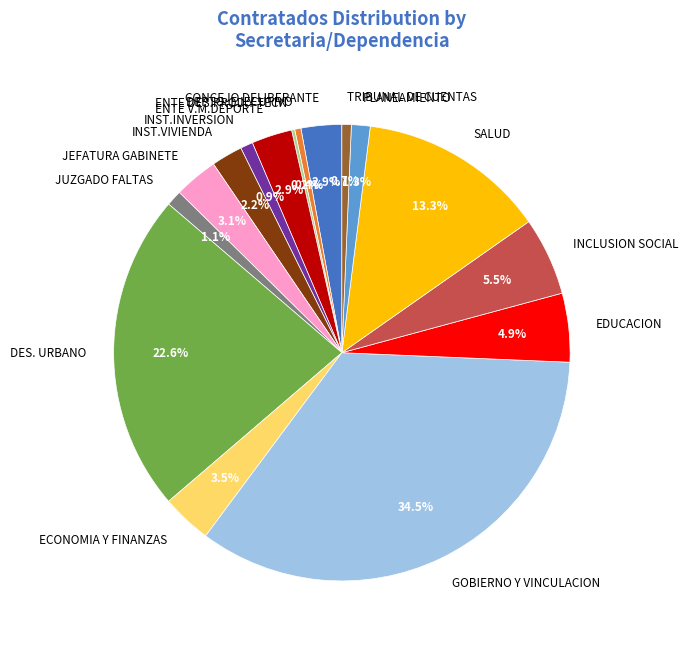

What portion of the pie excludes INST.VIVIENDA?

97.8%